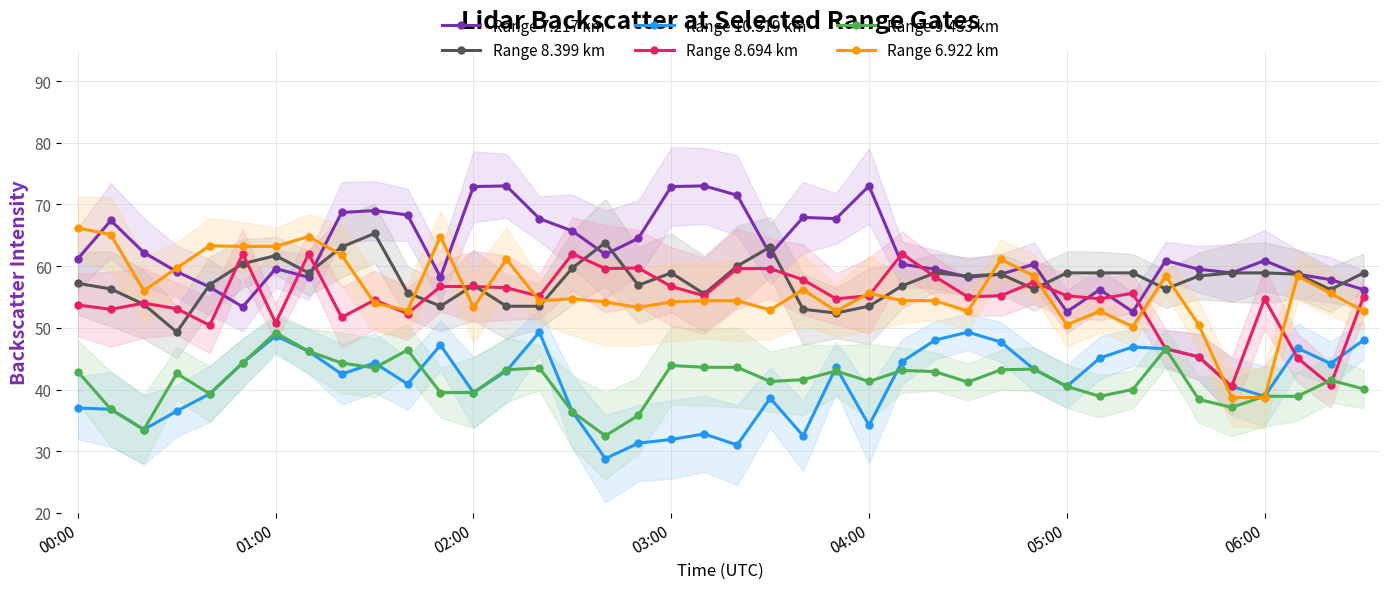

How many interior local valleys does the Range 8.694 km series have?

13